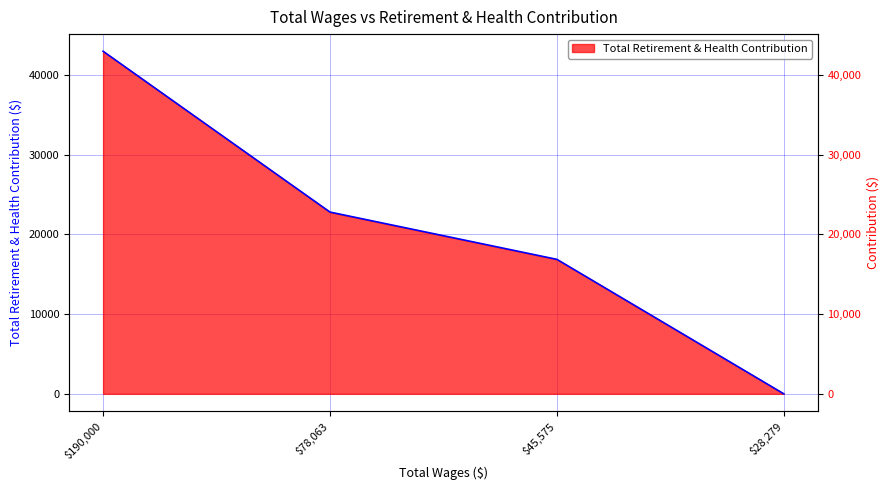

What is the change in value from 190000.0 to 28279.0?

-42961